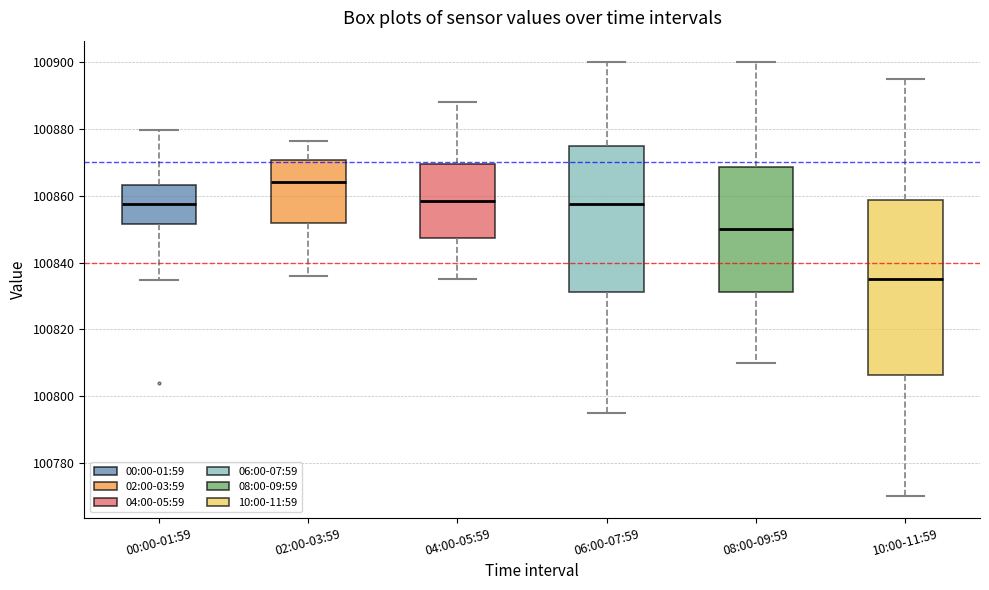

Reading left to right, read every box against the y-axis: the position of its median line, the range the box covers, and the ends of its whiskers. The values are not printed on the chart, so give them approximately, as read against the axis.

00:00-01:59: median 100858, box 100852 to 100864, whiskers 100834 to 100880
02:00-03:59: median 100864, box 100852 to 100870, whiskers 100836 to 100876
04:00-05:59: median 100858, box 100848 to 100870, whiskers 100836 to 100888
06:00-07:59: median 100858, box 100832 to 100876, whiskers 100796 to 100900
08:00-09:59: median 100850, box 100832 to 100868, whiskers 100810 to 100900
10:00-11:59: median 100836, box 100806 to 100858, whiskers 100770 to 100896